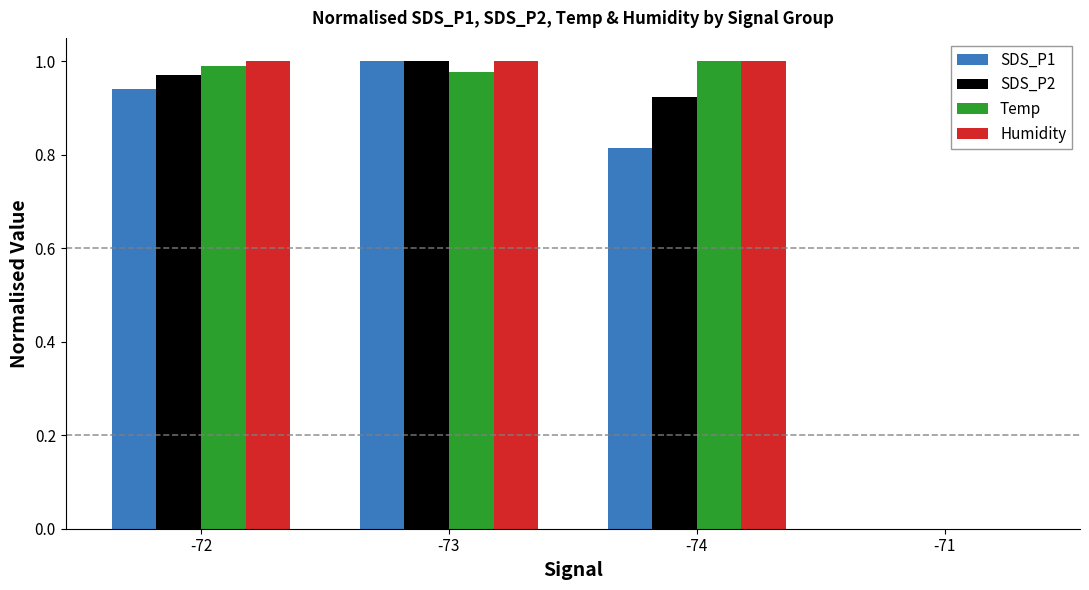

What is the total value across all series at -73?

4.0